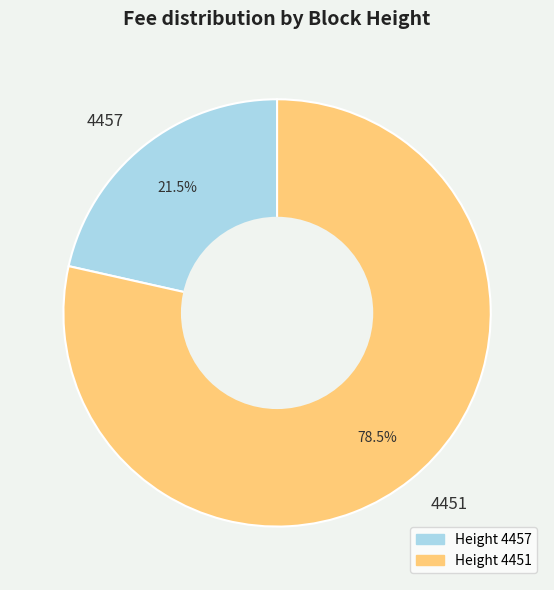

Rank the categories by value from lowest to highest.

4457, 4451